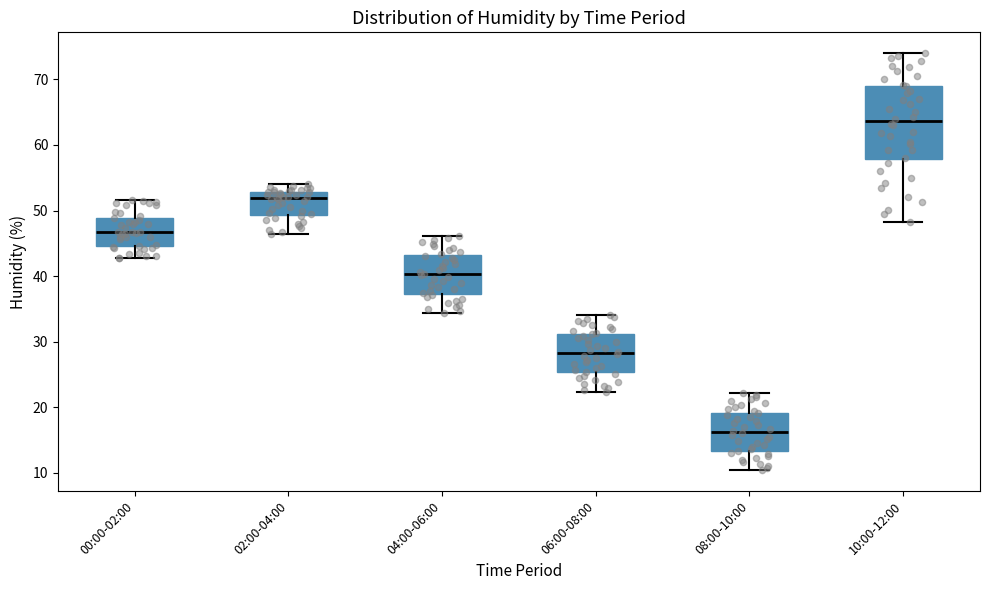

Where is the lower edge of the box for 00:00-02:00 on the y-axis? The values are not printed on the chart, so give them approximately, as read against the axis.

45